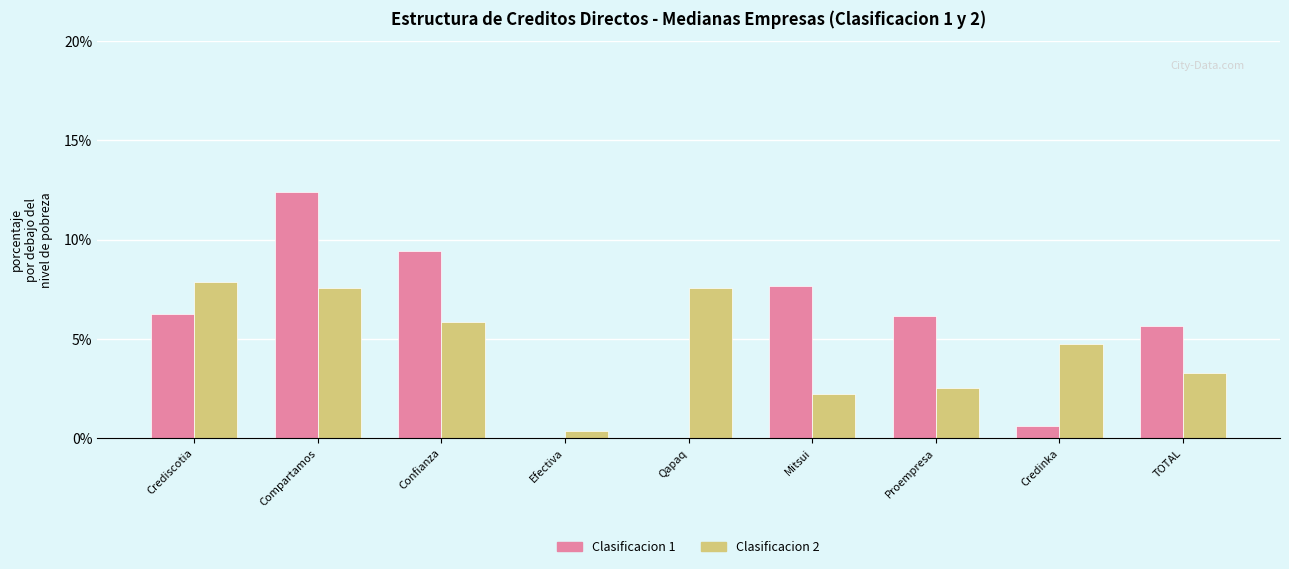

Which series has the largest total across all categories?

Clasificacion 1